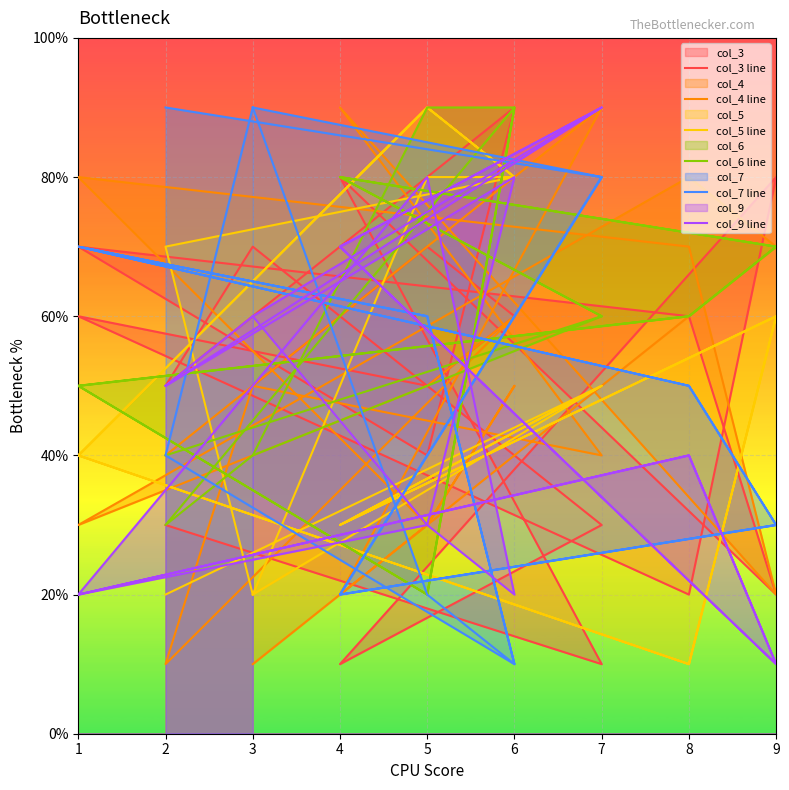

The value of col_7 line at 9 is 1. True or false?

False